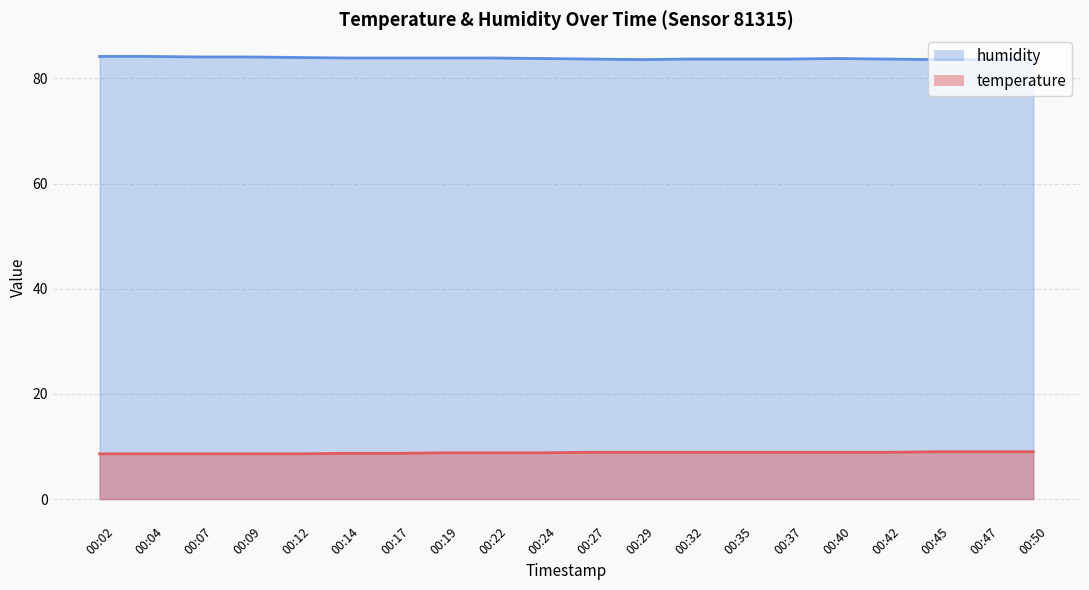

True or false: temperature and humidity intersect in this chart.

False